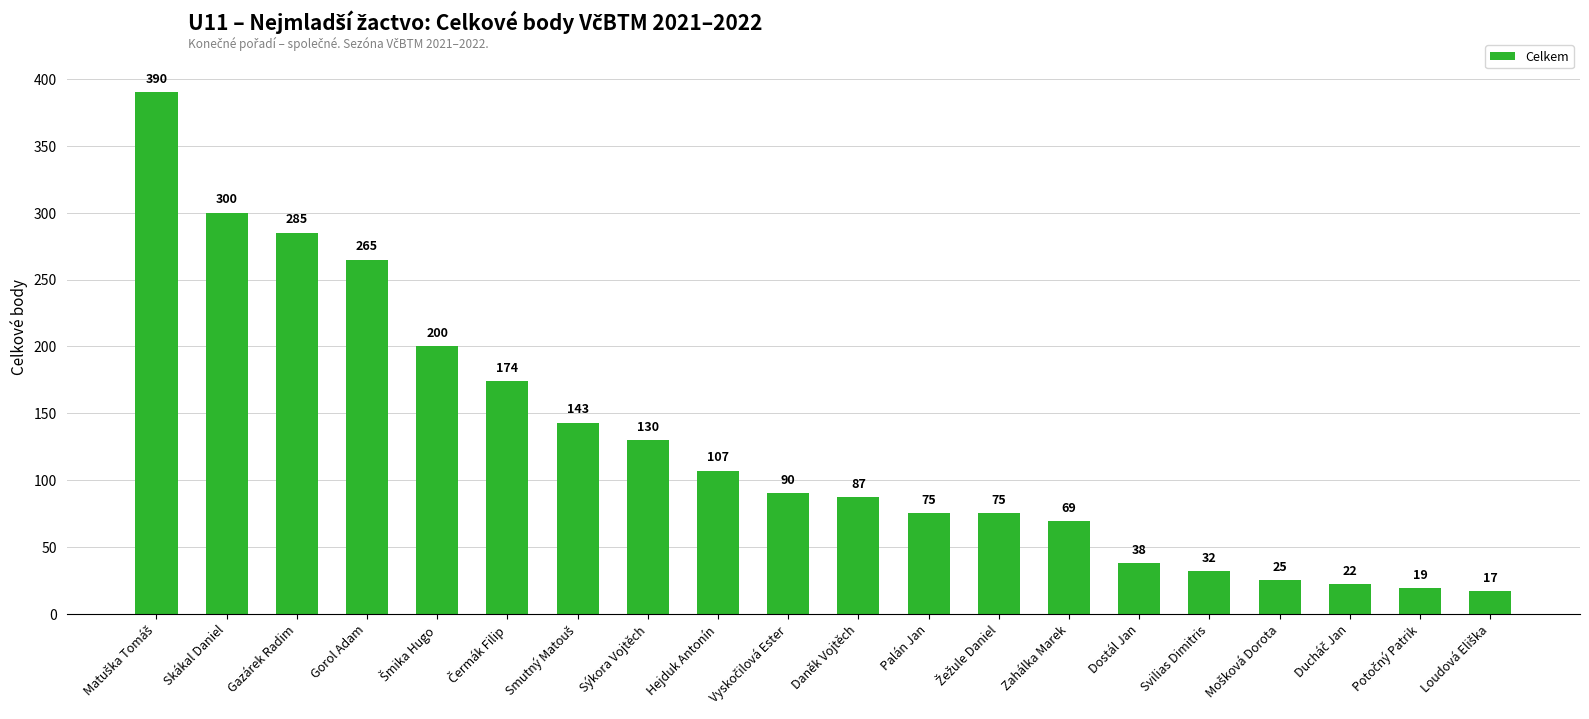

Does the chart contain stacked bars?

No